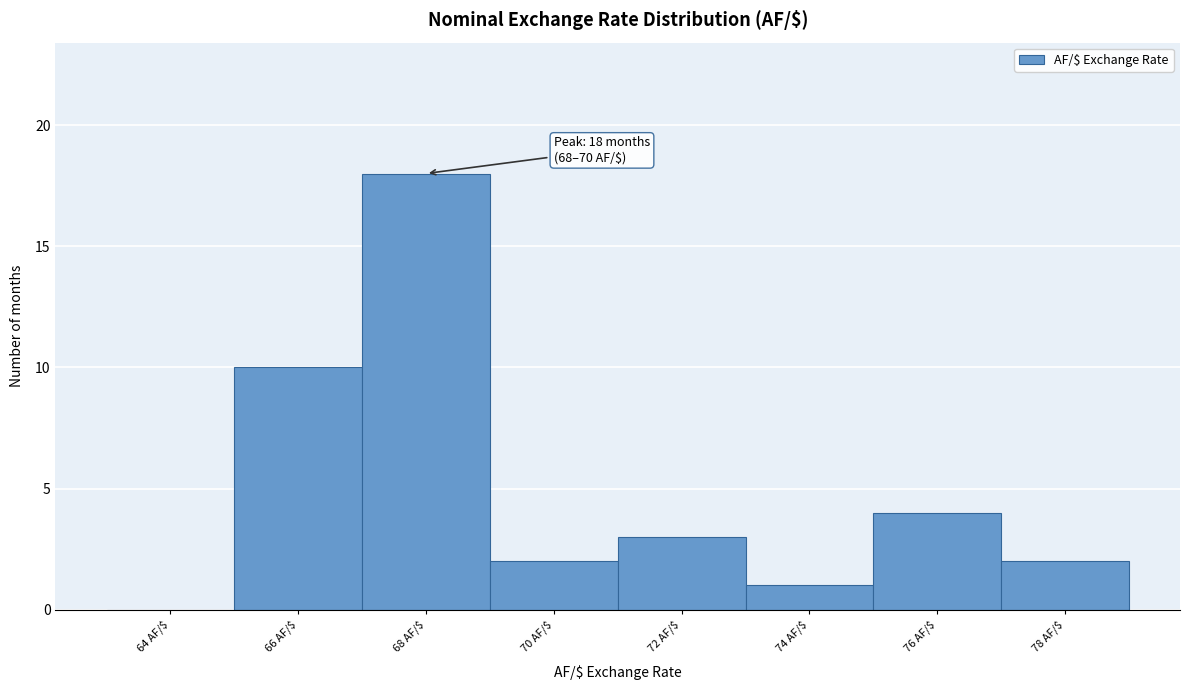

What is the sum of all values?

40